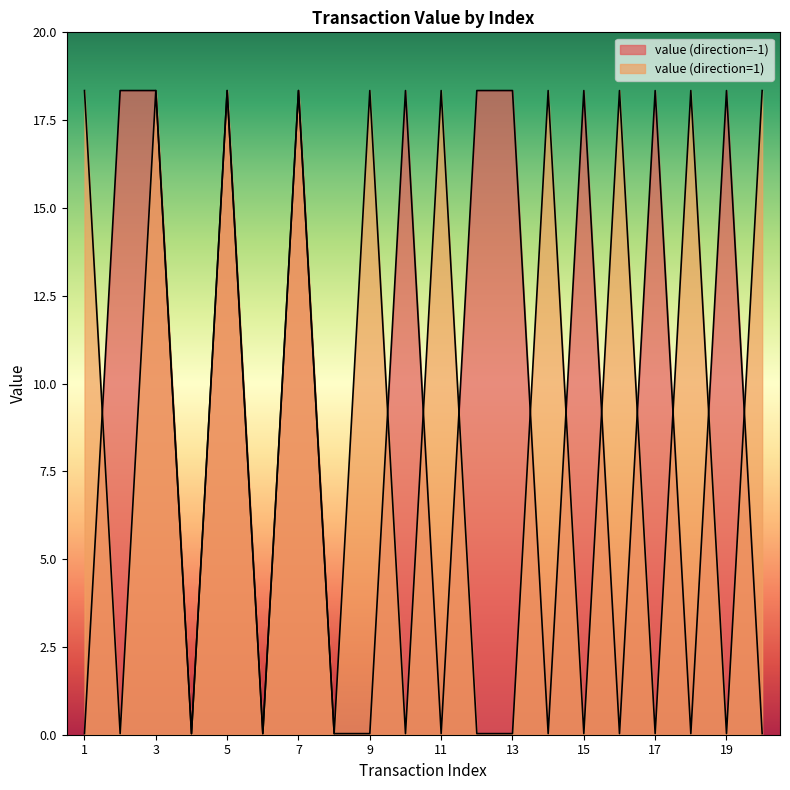

Which category has the highest value in the value (direction=1) series?

1